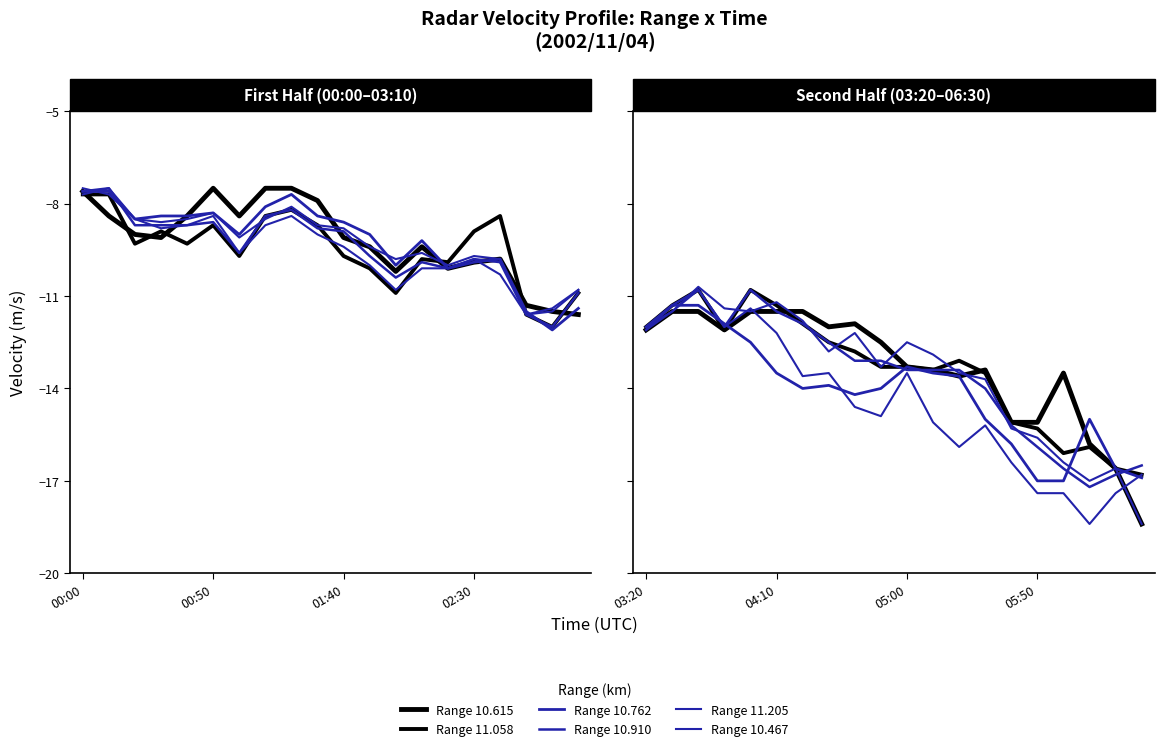

What is the approximate value of Range 11.205 at 11?

-15.1